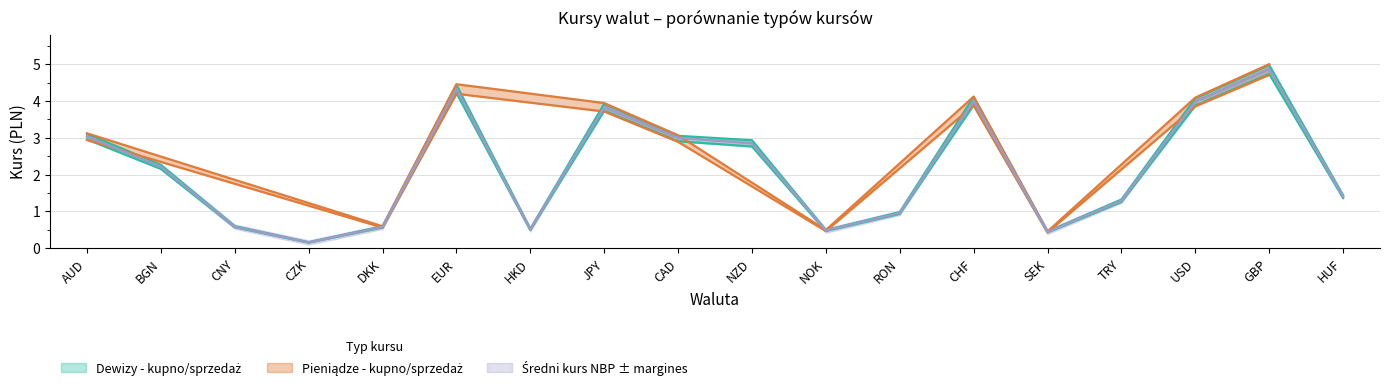

The value of Średni kurs NBP at NZD is 2.8. True or false?

True